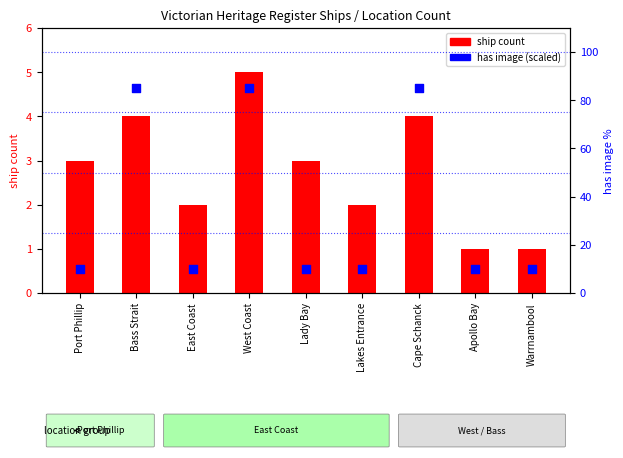

Which series contains the lowest Y value?

ship count